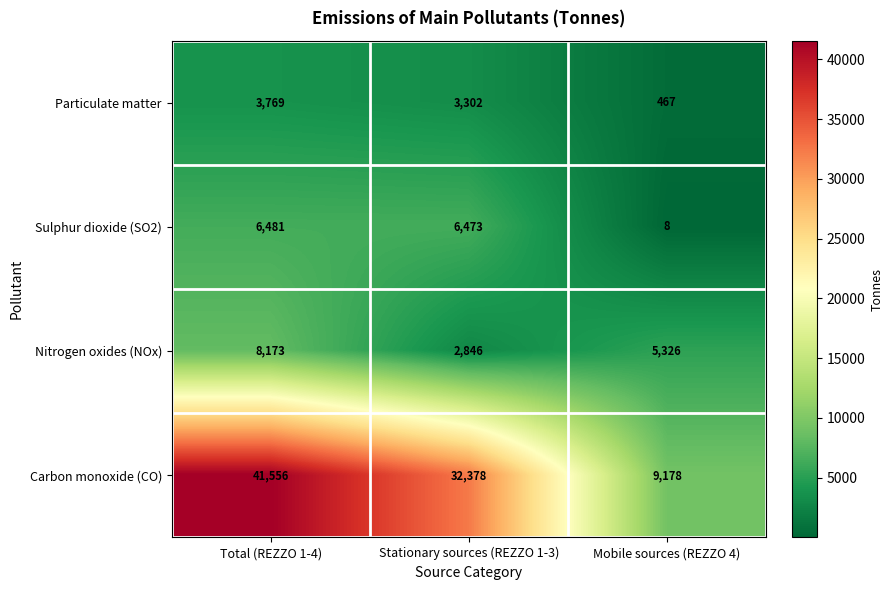

At which category does the chart reach its minimum across all series?

Mobile sources (REZZO 4)